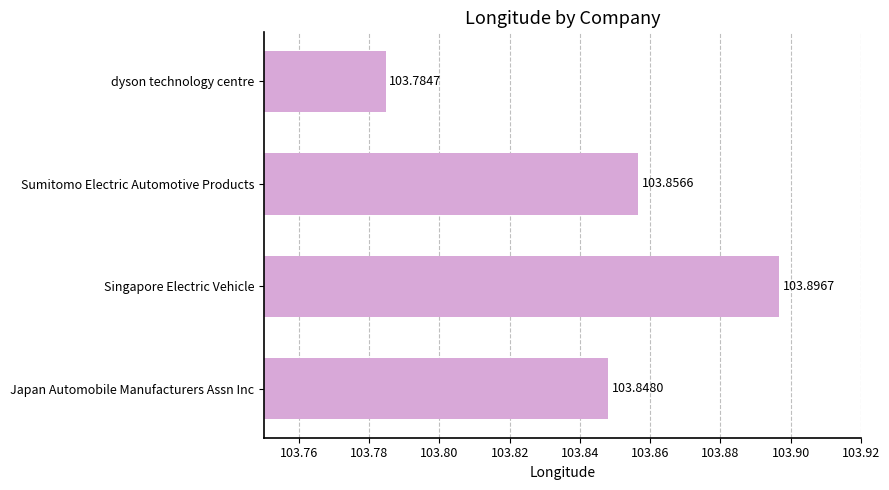

How many values are between 103 and 104?

4